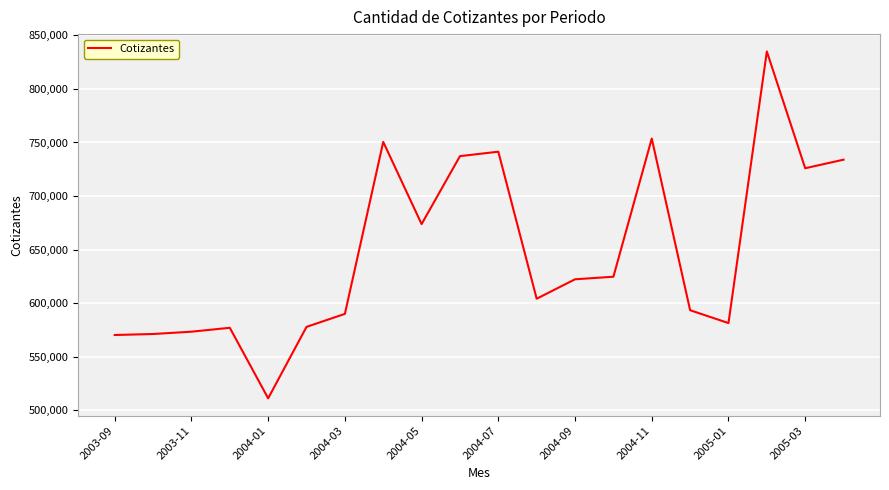

What is the smallest value displayed?

510977